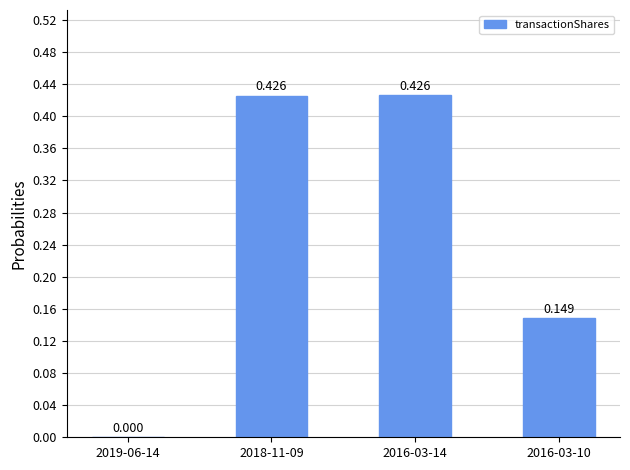

Rank the categories by value from highest to lowest.

2016-03-14, 2018-11-09, 2016-03-10, 2019-06-14